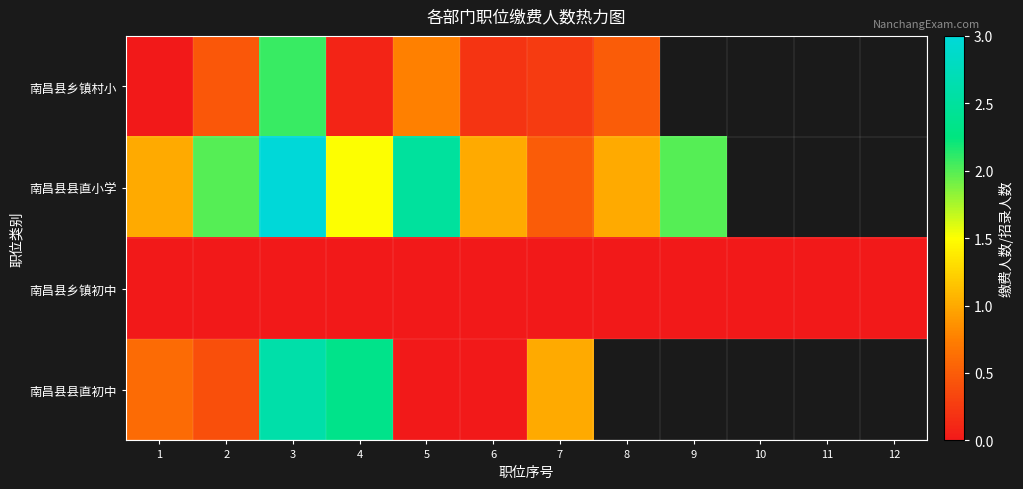

Which category has the lowest value across all series?

1